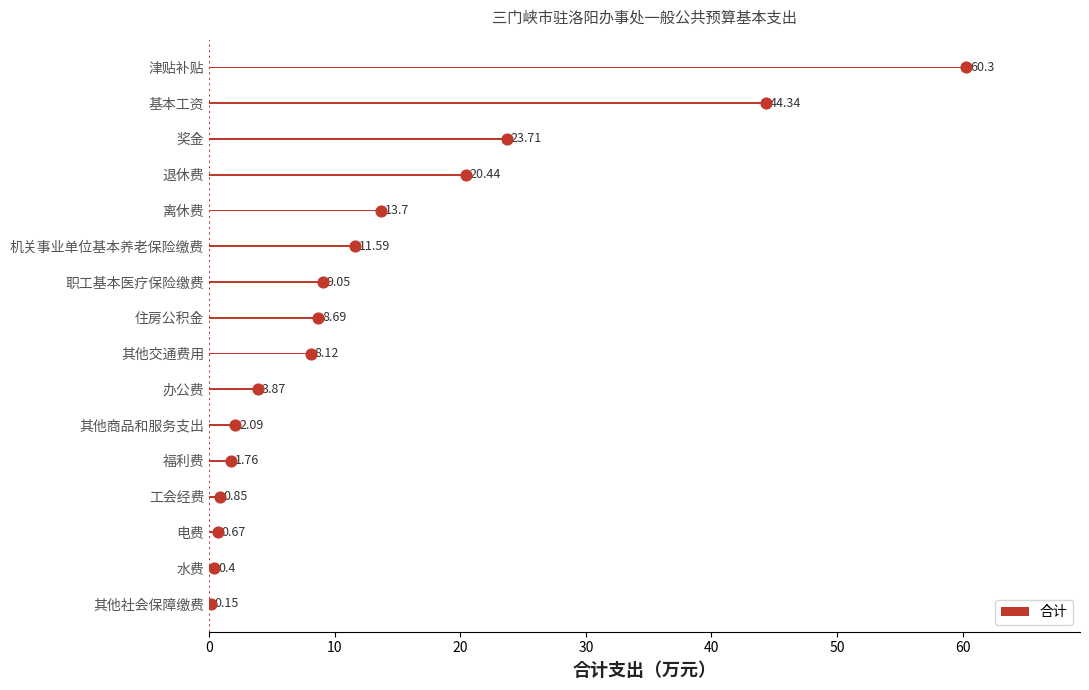

What is the sum of the 合计 values at 福利费 and 其他交通费用?

9.9